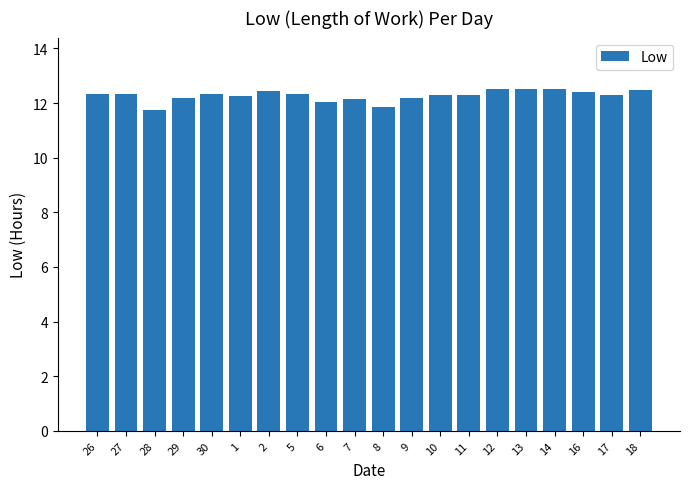

What is the maximum value shown in the chart?

12.5